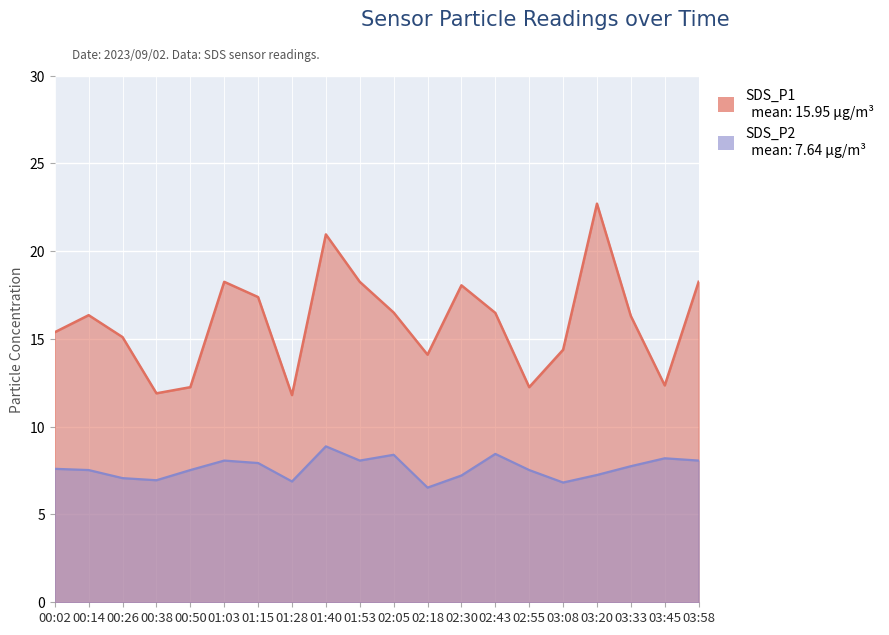

True or false: SDS_P2 and SDS_P1 intersect in this chart.

False